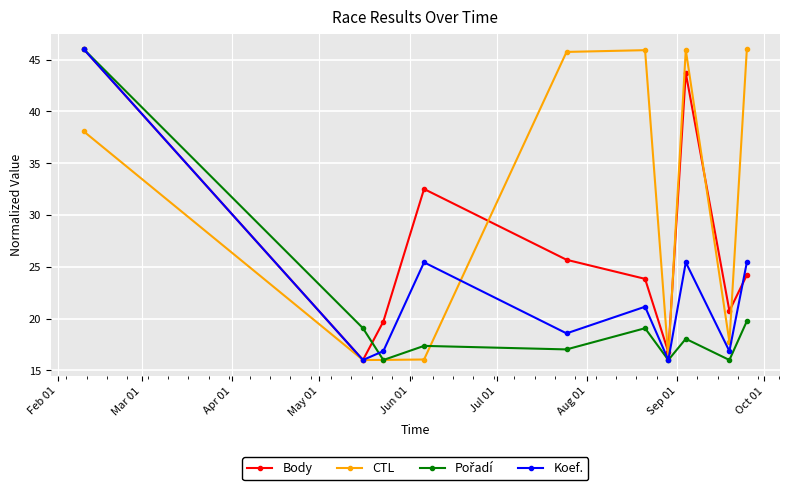

In Body, how many points are lower than both neighbors (excluding endpoints)?

3